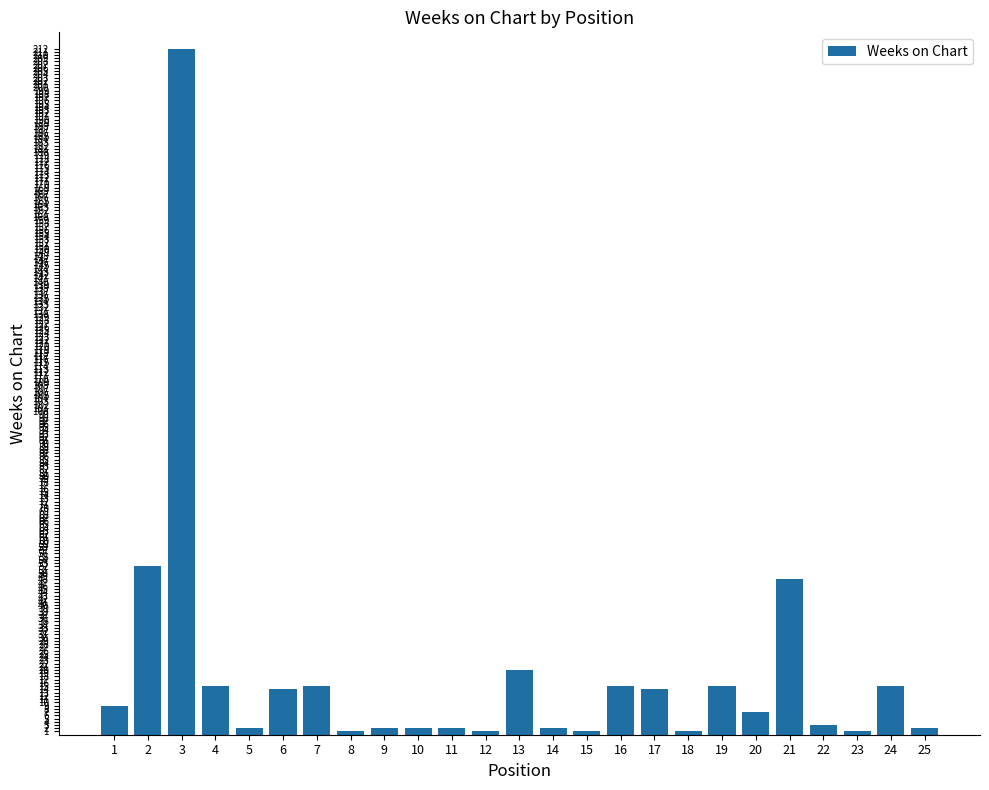

What is the ratio of the value at 7 to the value at 16?

1.0